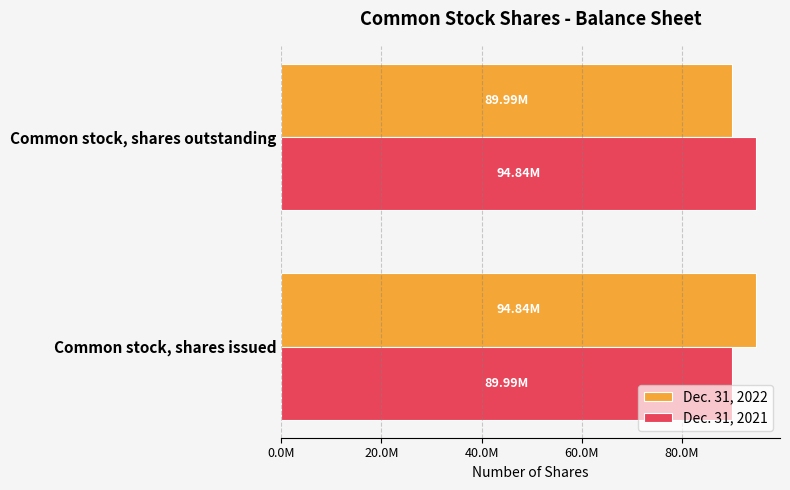

What are all the series names shown in the legend?

Dec. 31, 2022, Dec. 31, 2021